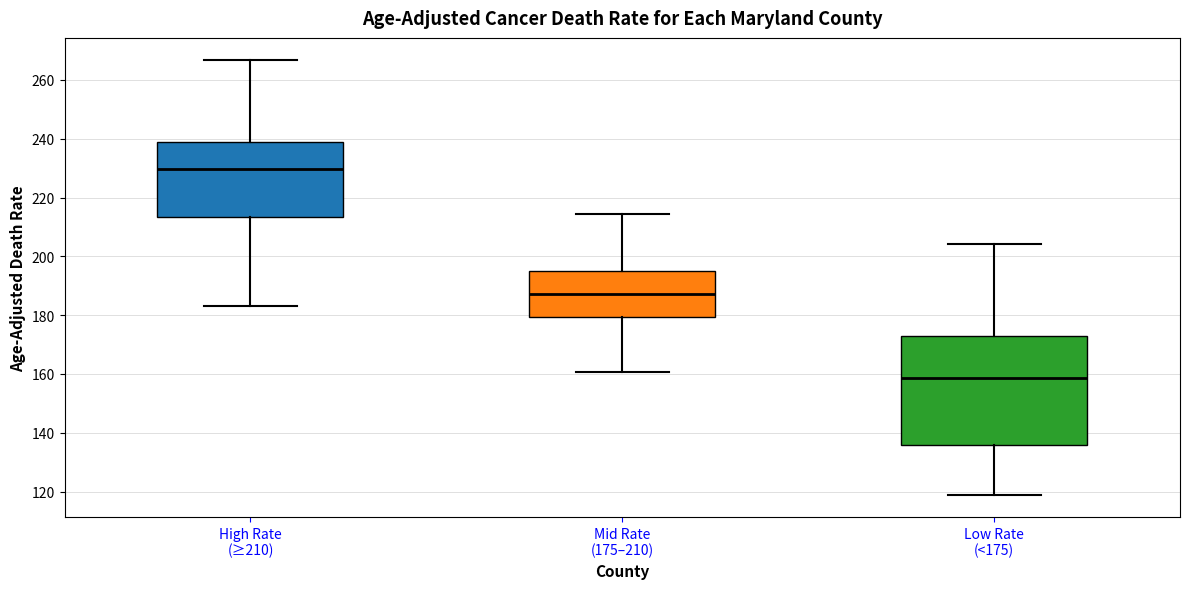

Which box's median line is the lowest?

Low Rate (<175)